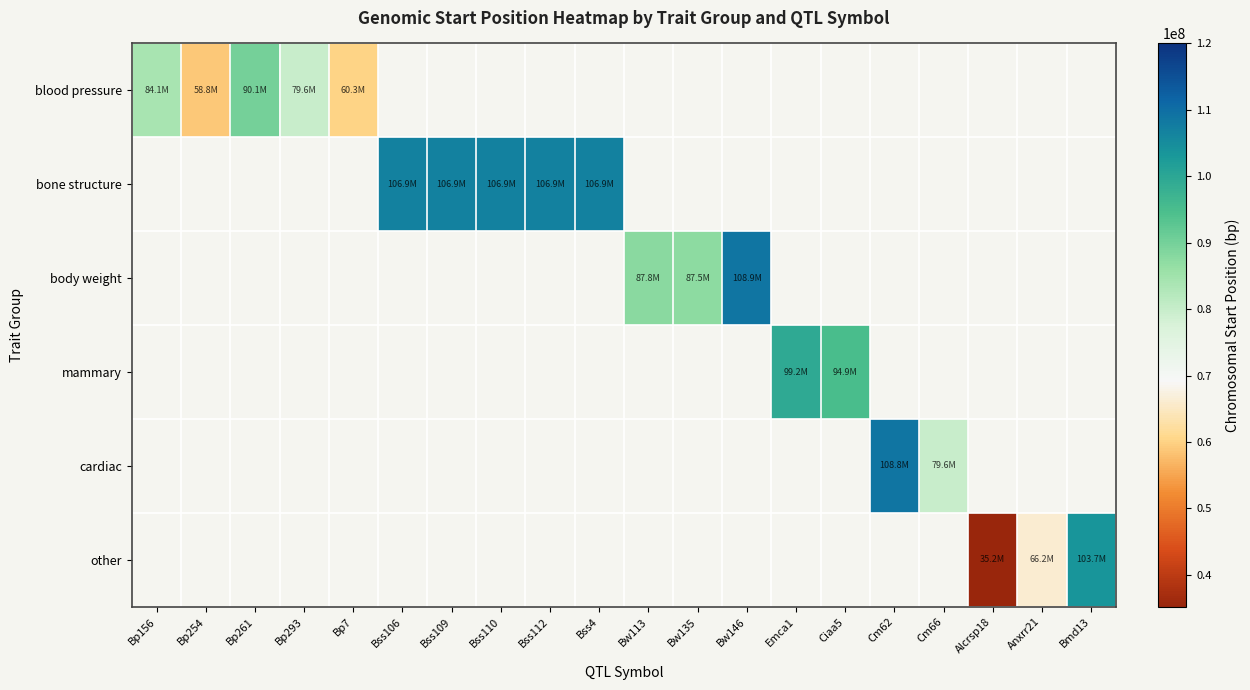

Rank the series at Bp7 from highest to lowest value.

blood pressure, bone structure, body weight, mammary, cardiac, other